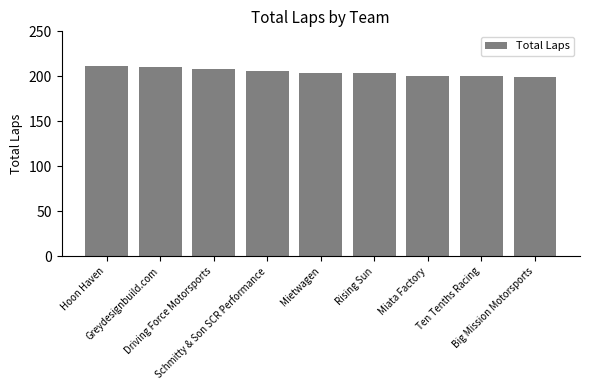

What is the greatest value displayed?

211